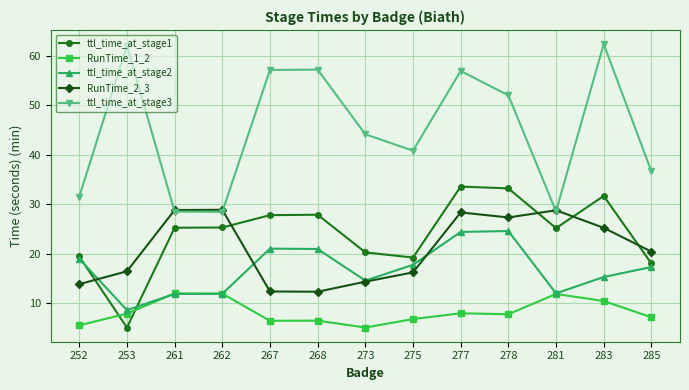

What value does the ttl_time_at_stage1 series have at 285?

18.0